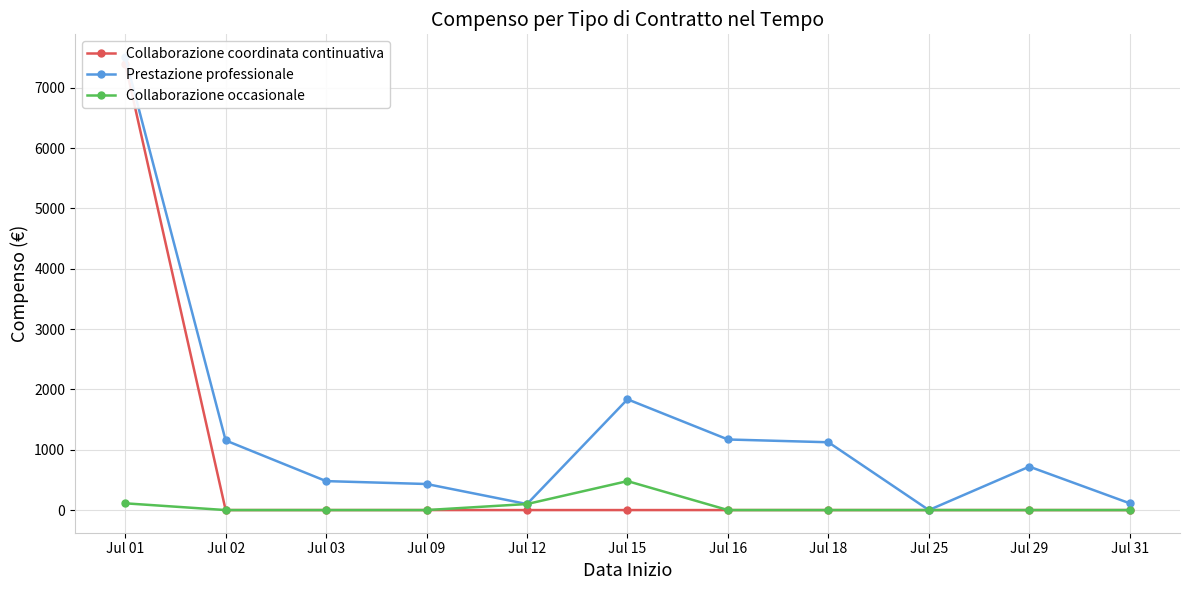

True or false: Collaborazione coordinata continuativa has a value of -2492 at Jul 02.

False